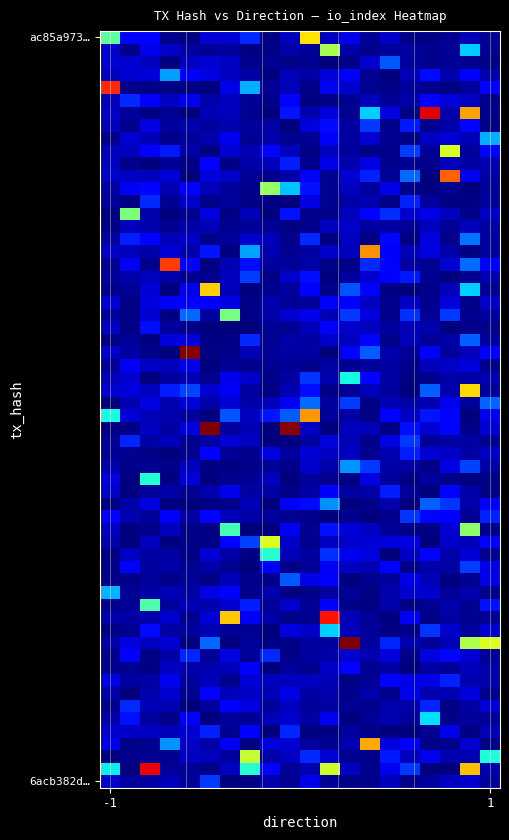

What is the greatest value displayed?

1